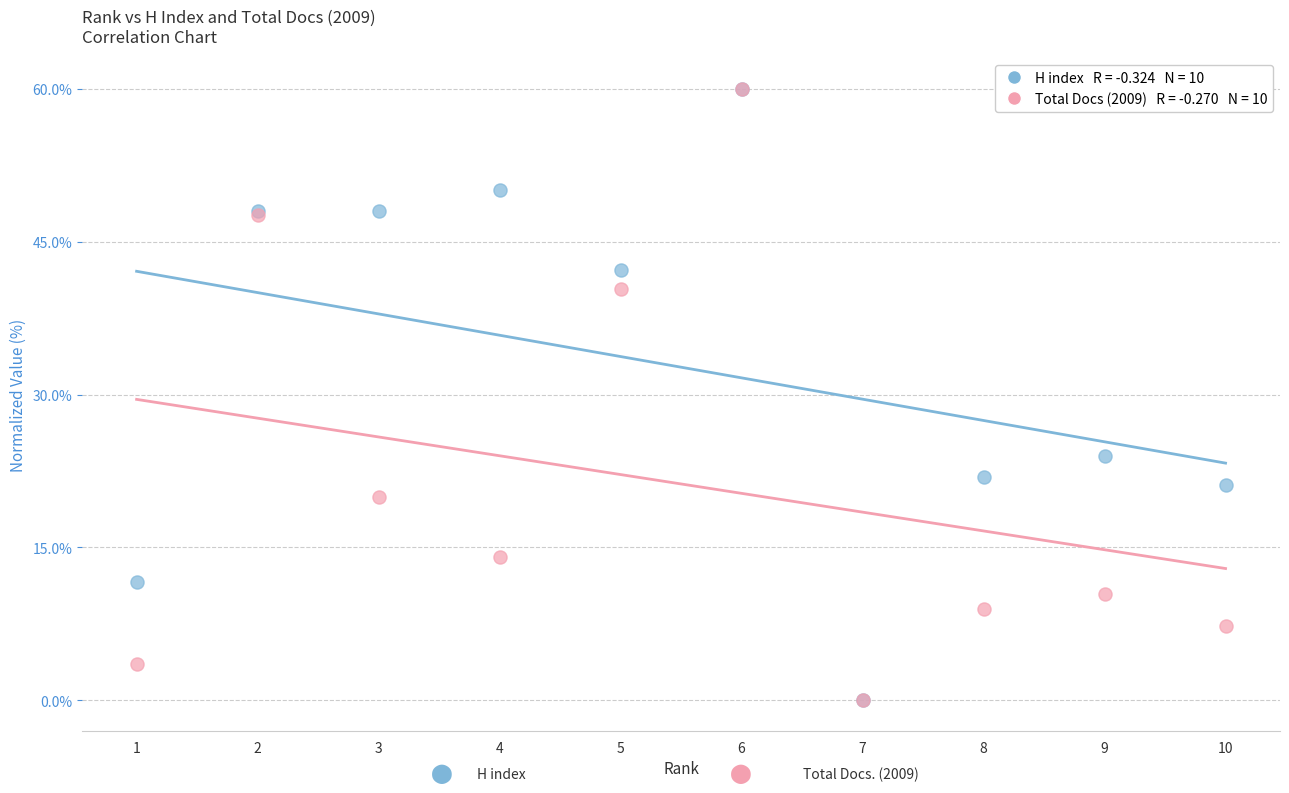

Across all series, what Y value is closest to 30?

24.0